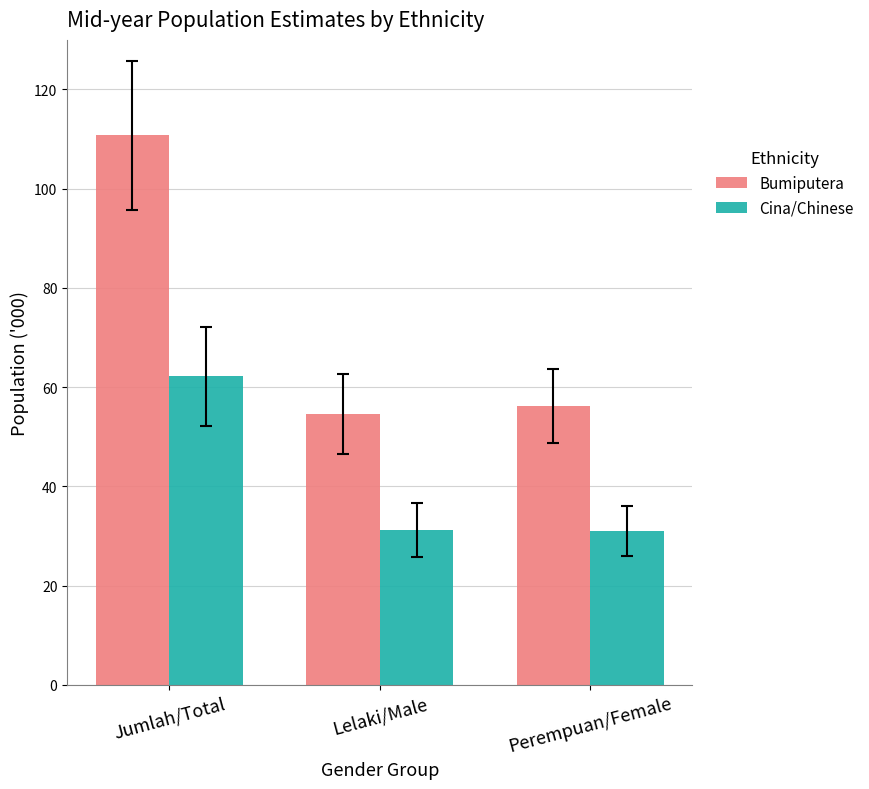

What is the difference between the maximum and second lowest values in the Bumiputera series?

54.6